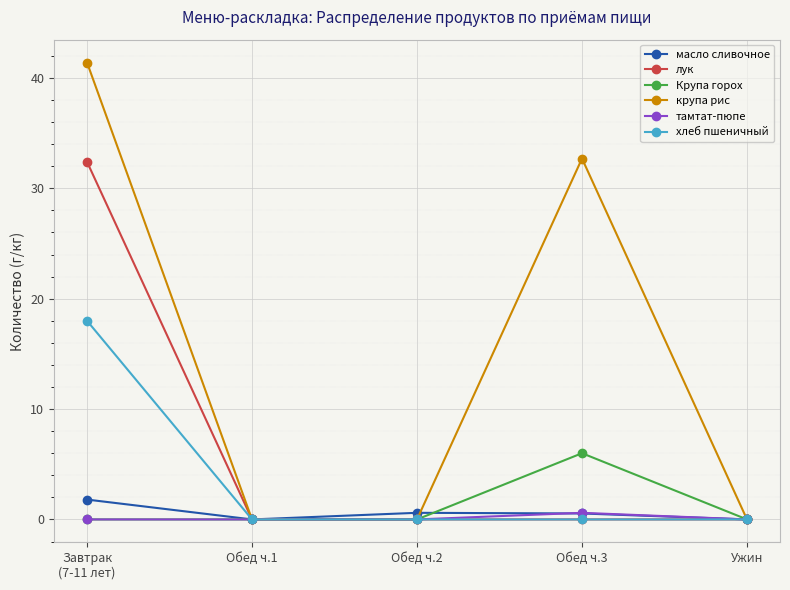

Which series has the widest spread of values?

крупа рис